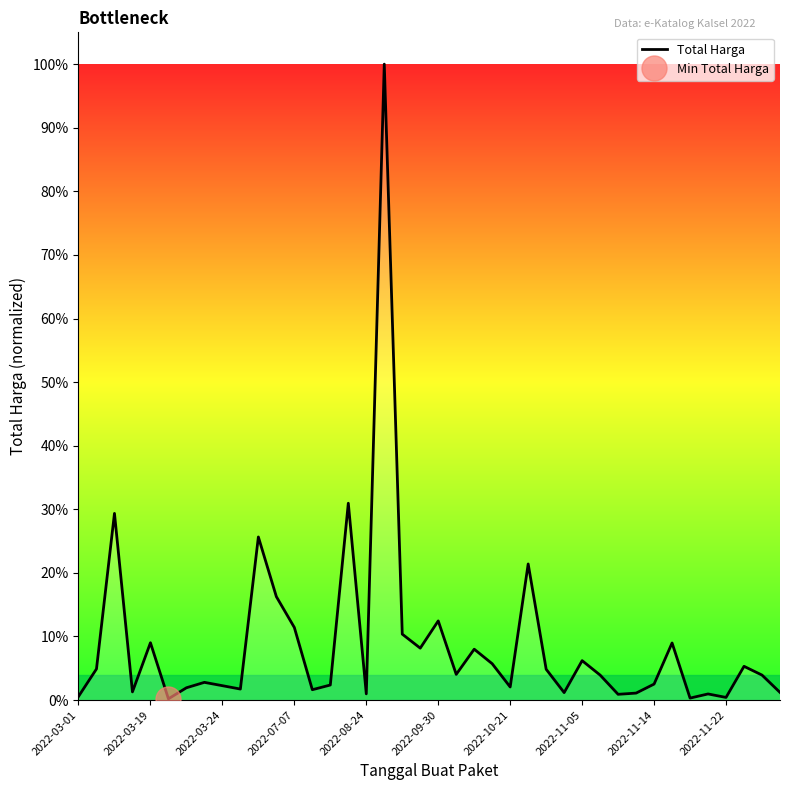

Count the number of categories in the chart.

40